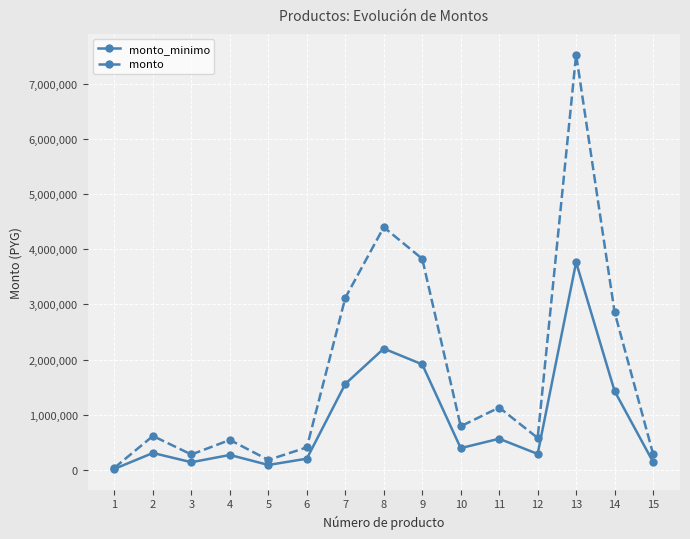

Rank the series by their average value, from highest to lowest.

monto, monto_minimo